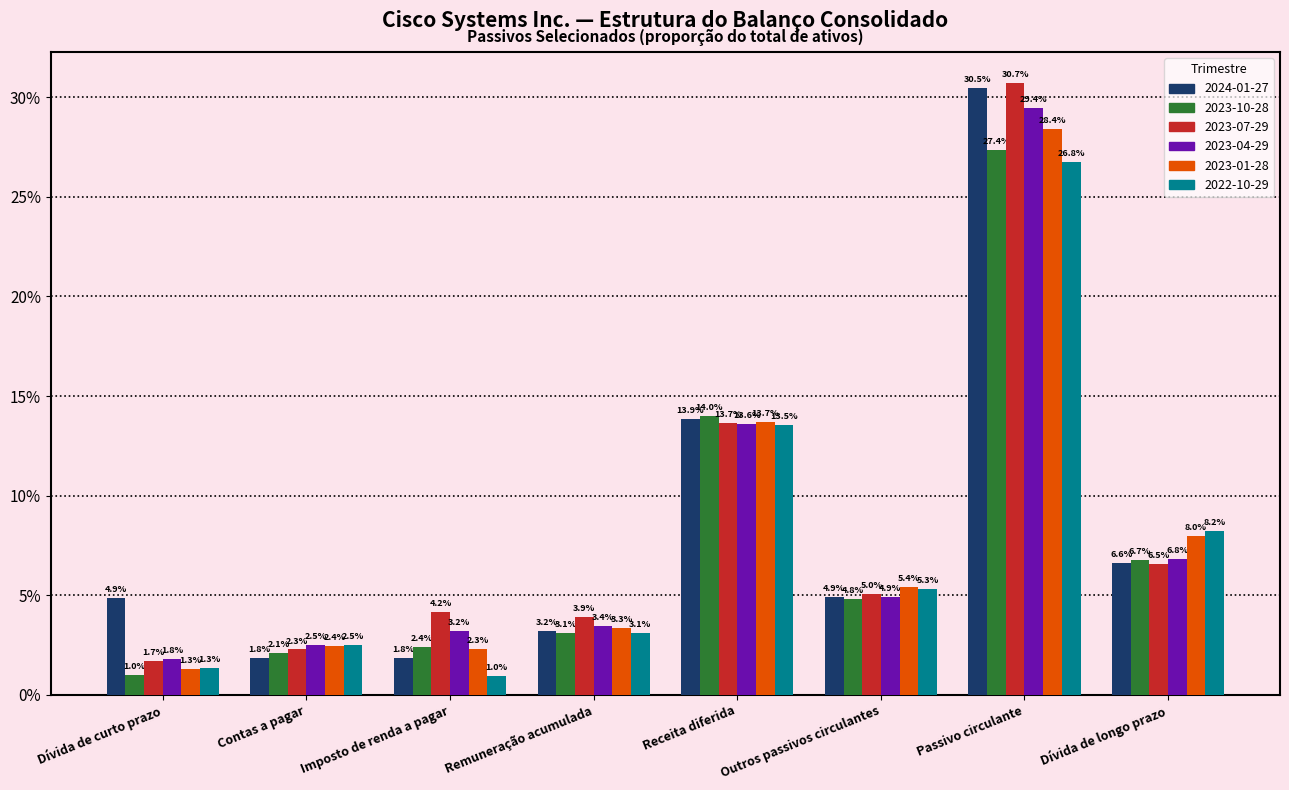

What position from the right is Outros passivos circulantes?

3